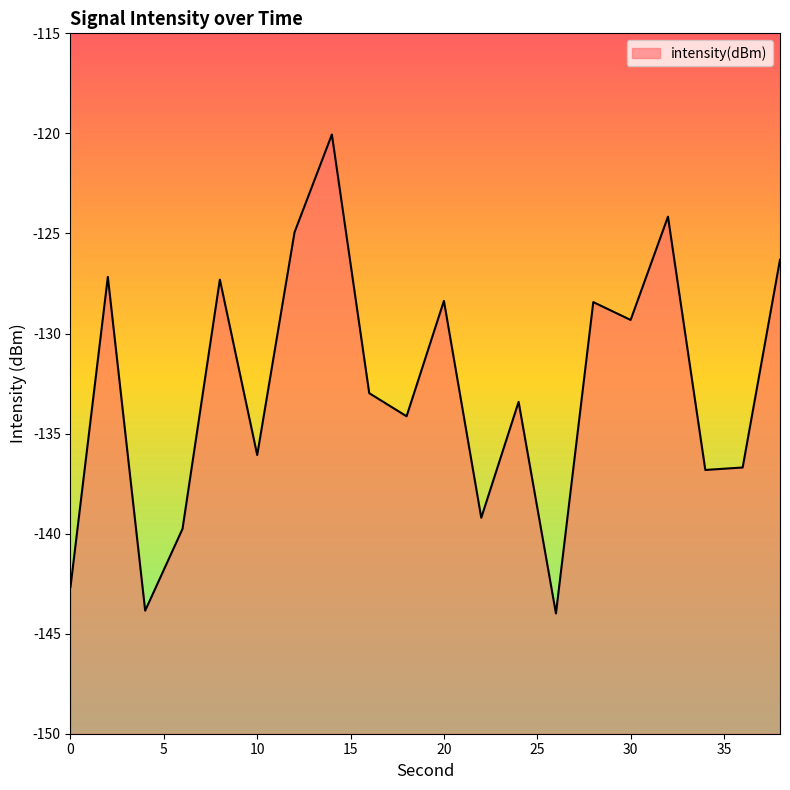

How many points are higher than both their immediate neighbors (excluding endpoints)?

7